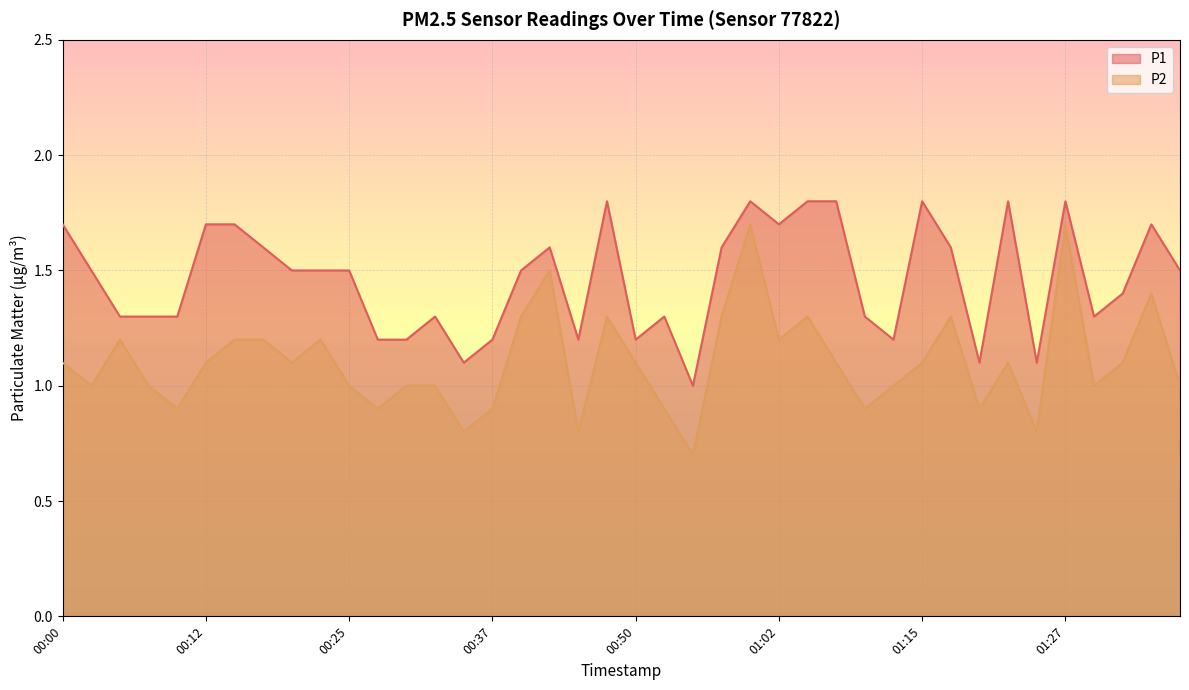

True or false: P2 has a value of 1.3 at 00:47.

True